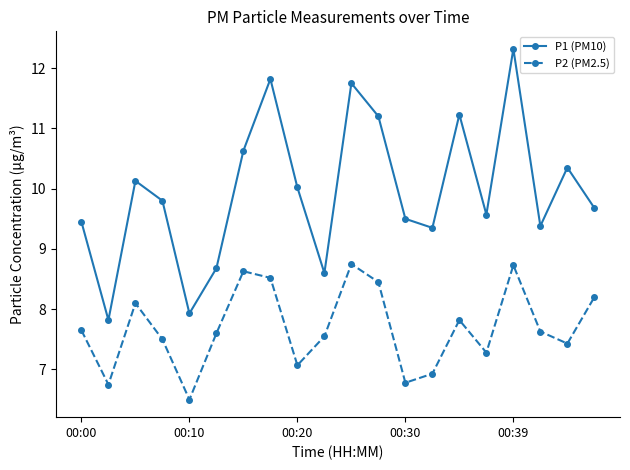

What is the highest value of the P2 (PM2.5) series?

8.8